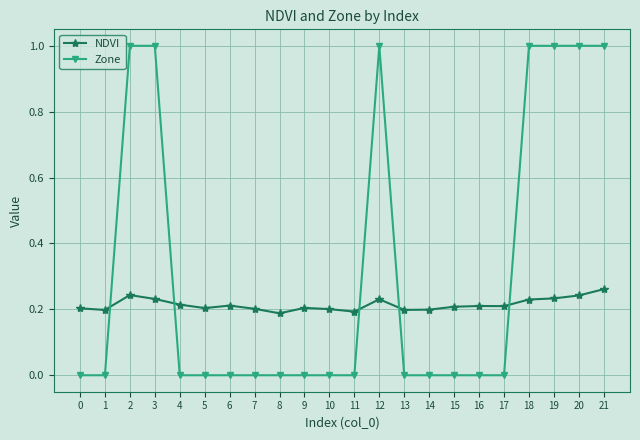

The value of NDVI at 4 is 0.2. True or false?

True